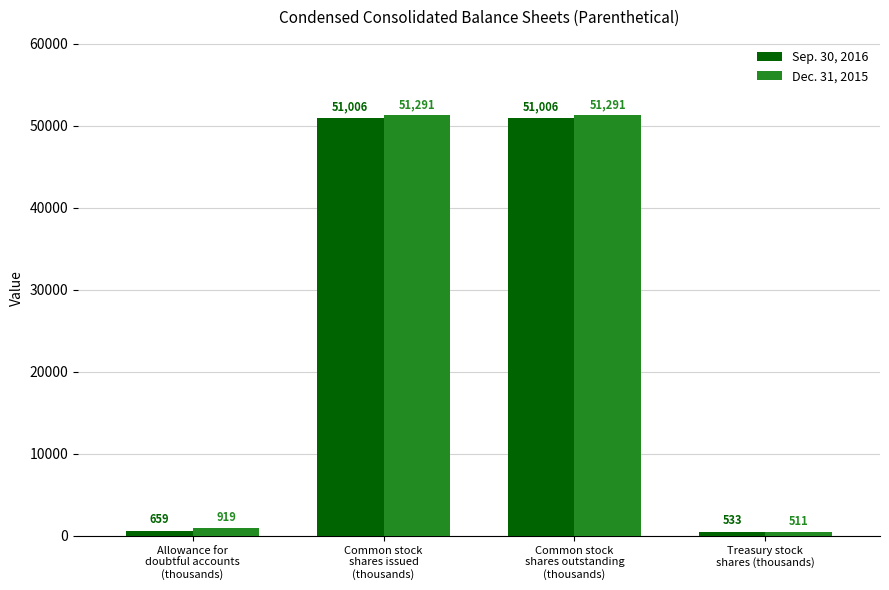

Rank the series at Treasury stock
shares (thousands) from lowest to highest value.

Dec. 31, 2015, Sep. 30, 2016